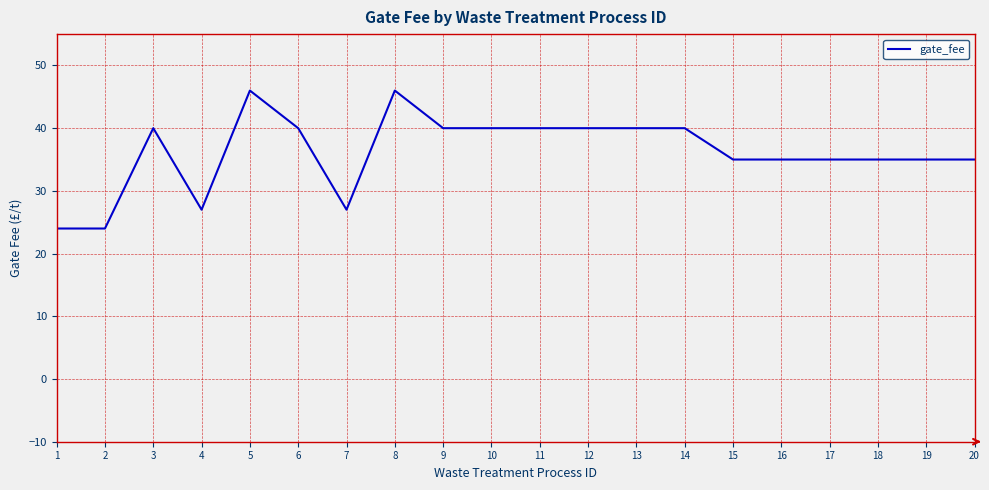

What is the minimum value shown in the chart?

24